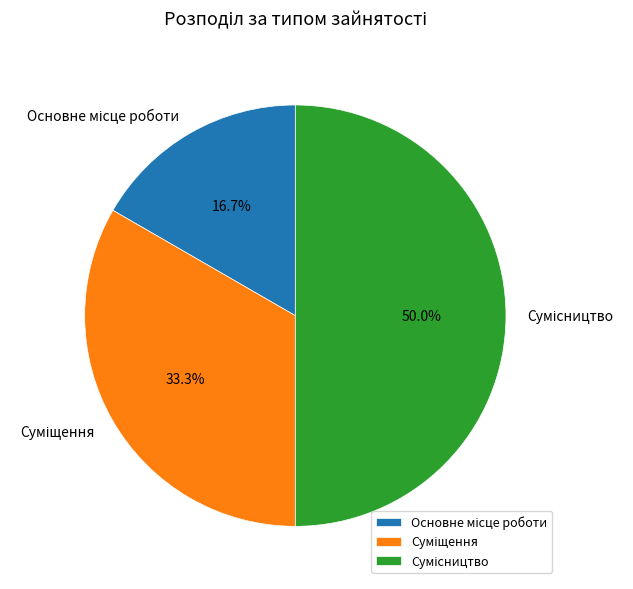

To the nearest percent, what percentage of the pie is Суміщення?

33%